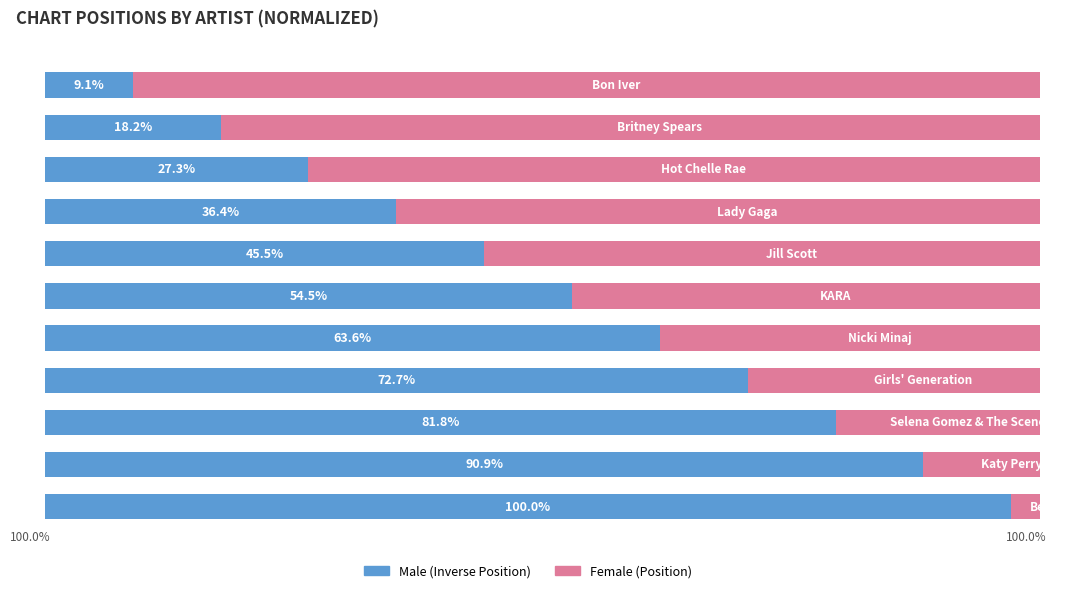

What are all the series names shown in the legend?

Male, Female